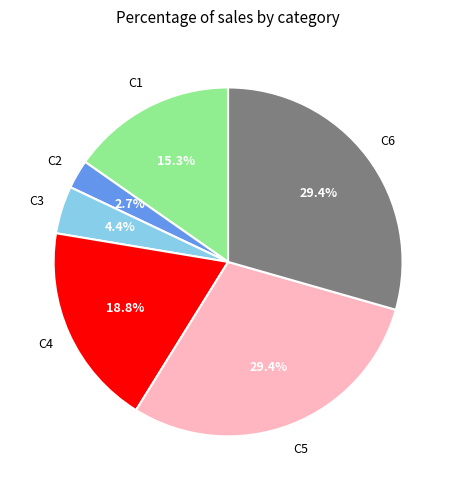

Does any single category account for the majority?

No